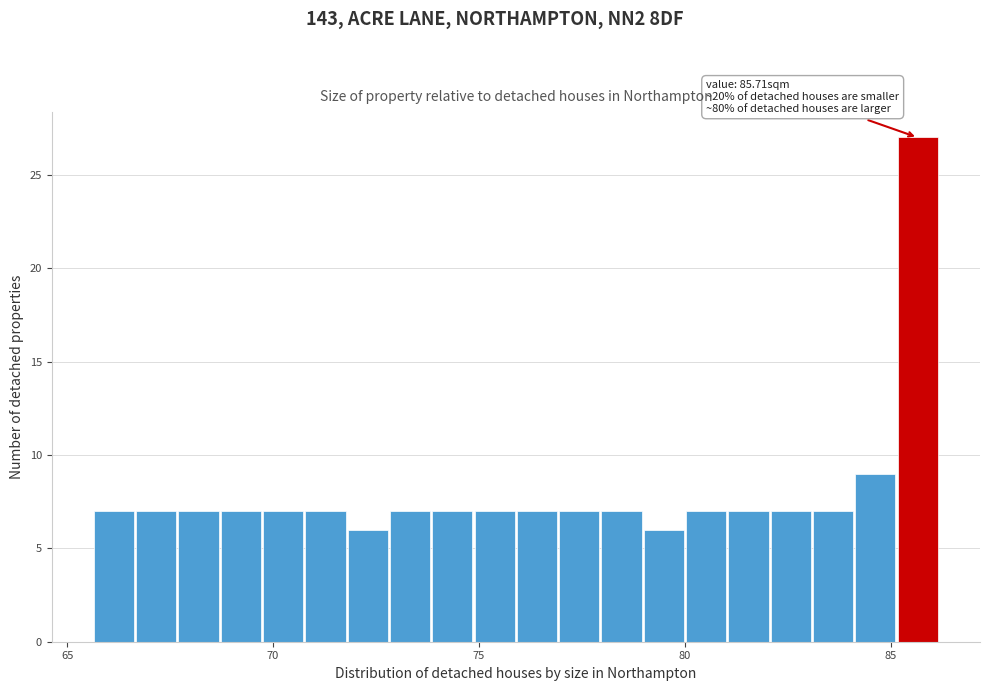

Read against the x-axis, roughly where is the centre of the tallest bar?

85.5